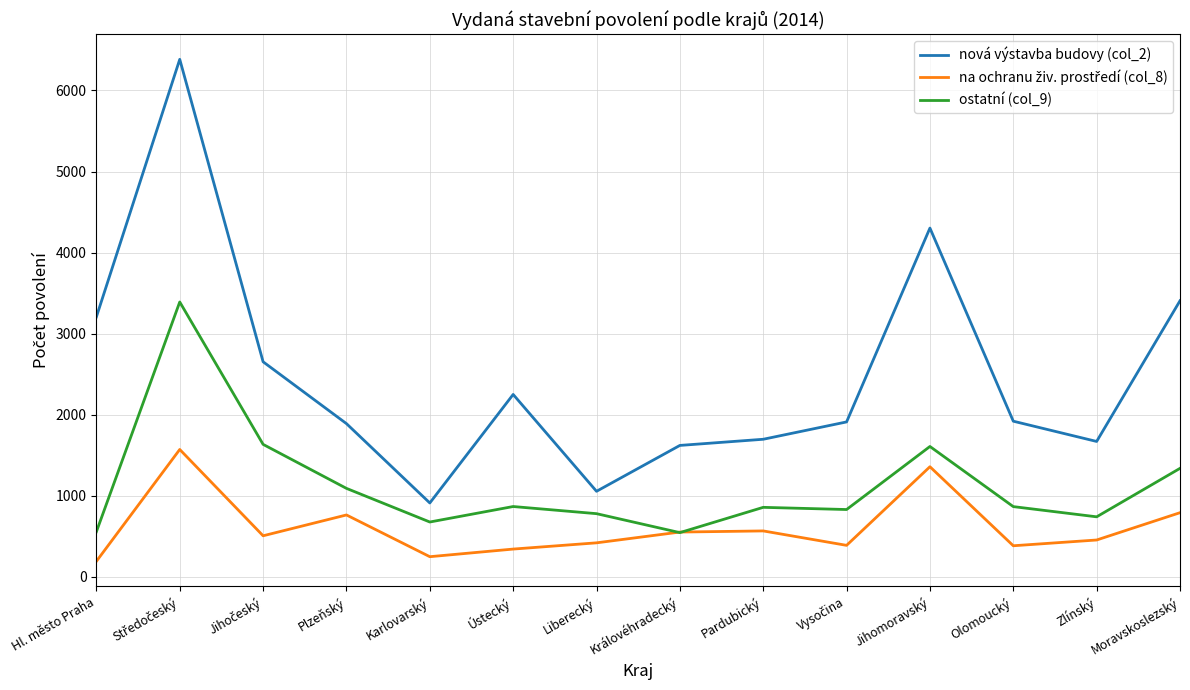

True or false: nová výstavba budovy (col_2) and ostatní (col_9) cross at least once.

False